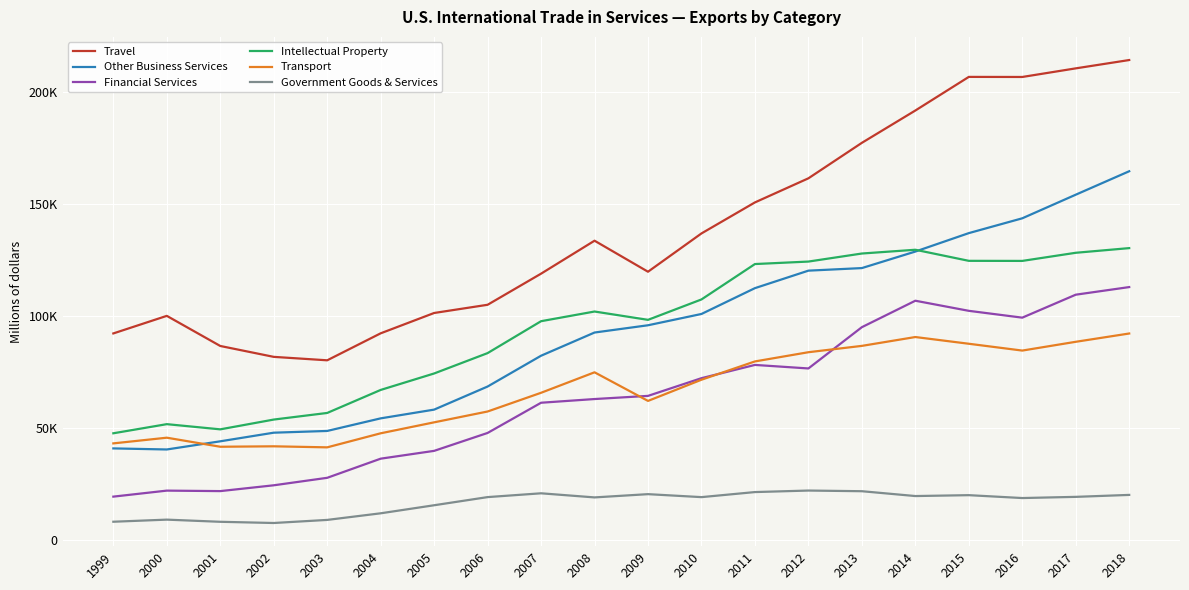

Where is the first local minimum for Other Business Services?

2000